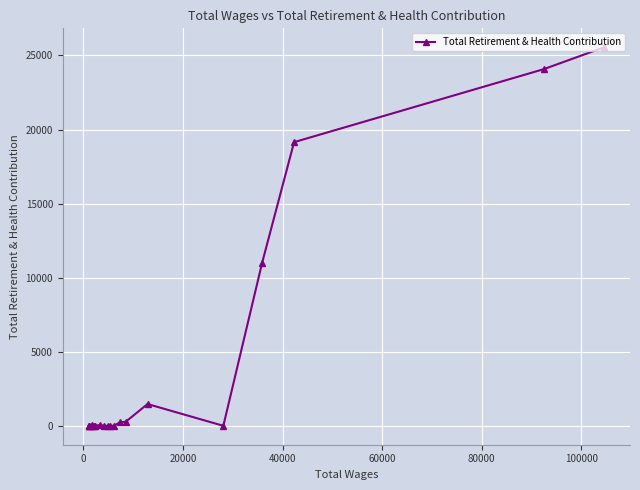

What is the difference between the second highest and minimum values?

24072